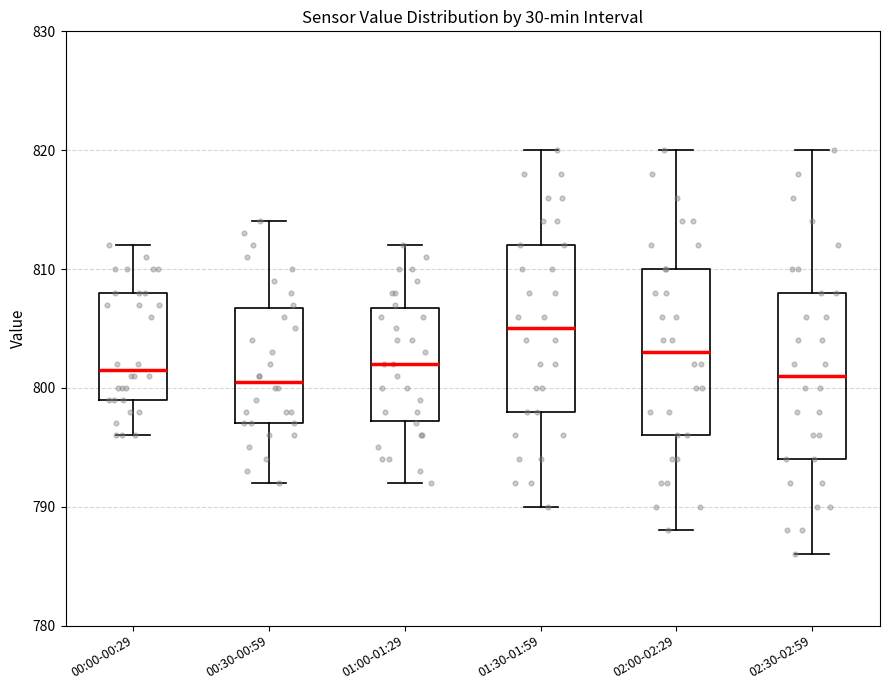

Reading left to right, transcribe this box plot: for each box, give where its median line is, the range the box spans, and where its two whiskers end, as read against the y-axis. The values are not printed on the chart, so give them approximately, as read against the axis.

00:00-00:29: median 802, box 799 to 808, whiskers 796 to 812
00:30-00:59: median 801, box 797 to 807, whiskers 792 to 814
01:00-01:29: median 802, box 797 to 807, whiskers 792 to 812
01:30-01:59: median 805, box 798 to 812, whiskers 790 to 820
02:00-02:29: median 803, box 796 to 810, whiskers 788 to 820
02:30-02:59: median 801, box 794 to 808, whiskers 786 to 820